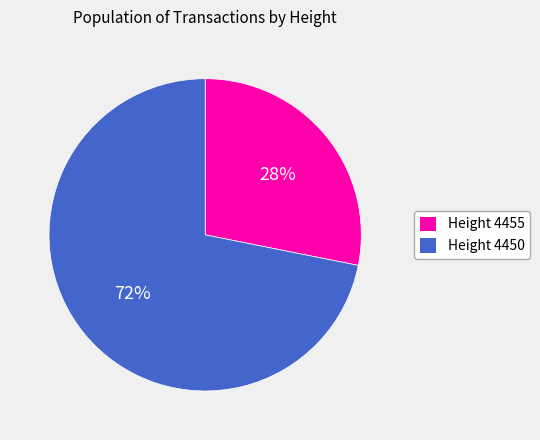

Count the number of slices in the pie.

2